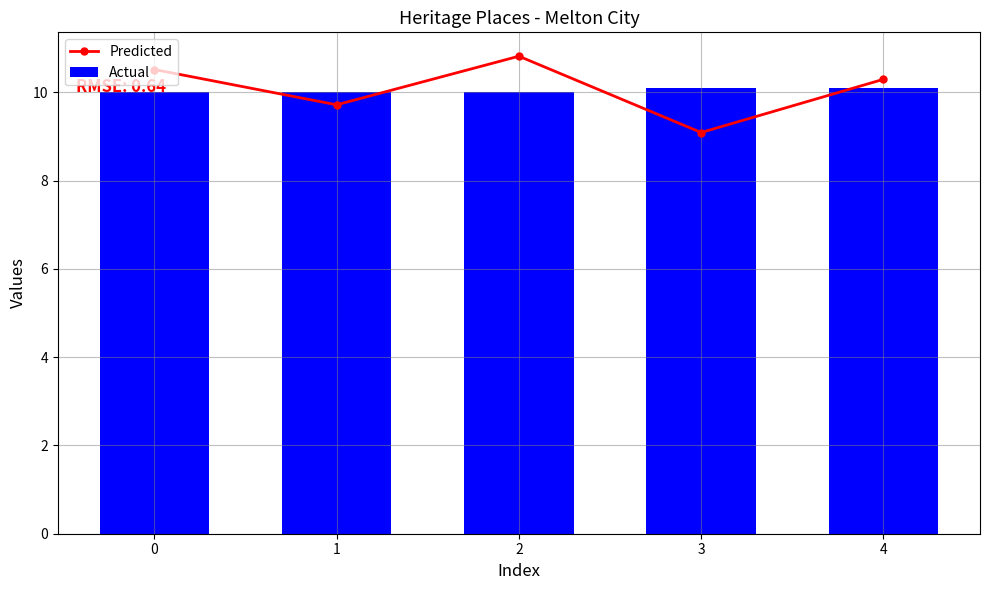

How many data points does each series have?

5